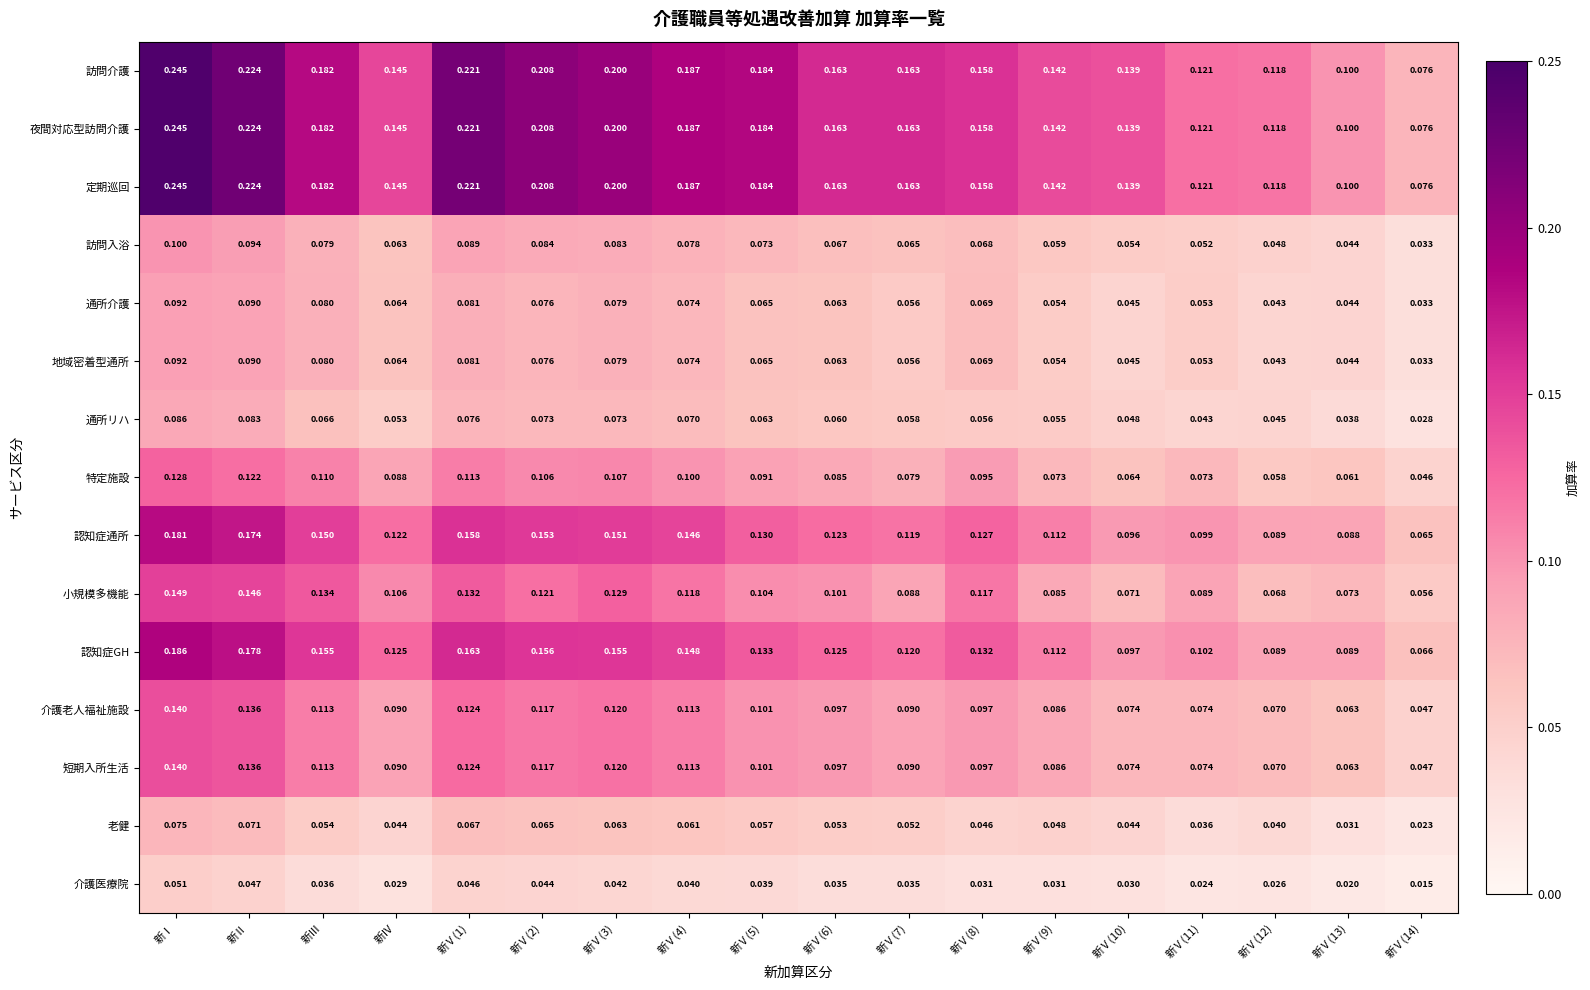

At which label does 短期入所生活 reach its peak?

新Ⅰ